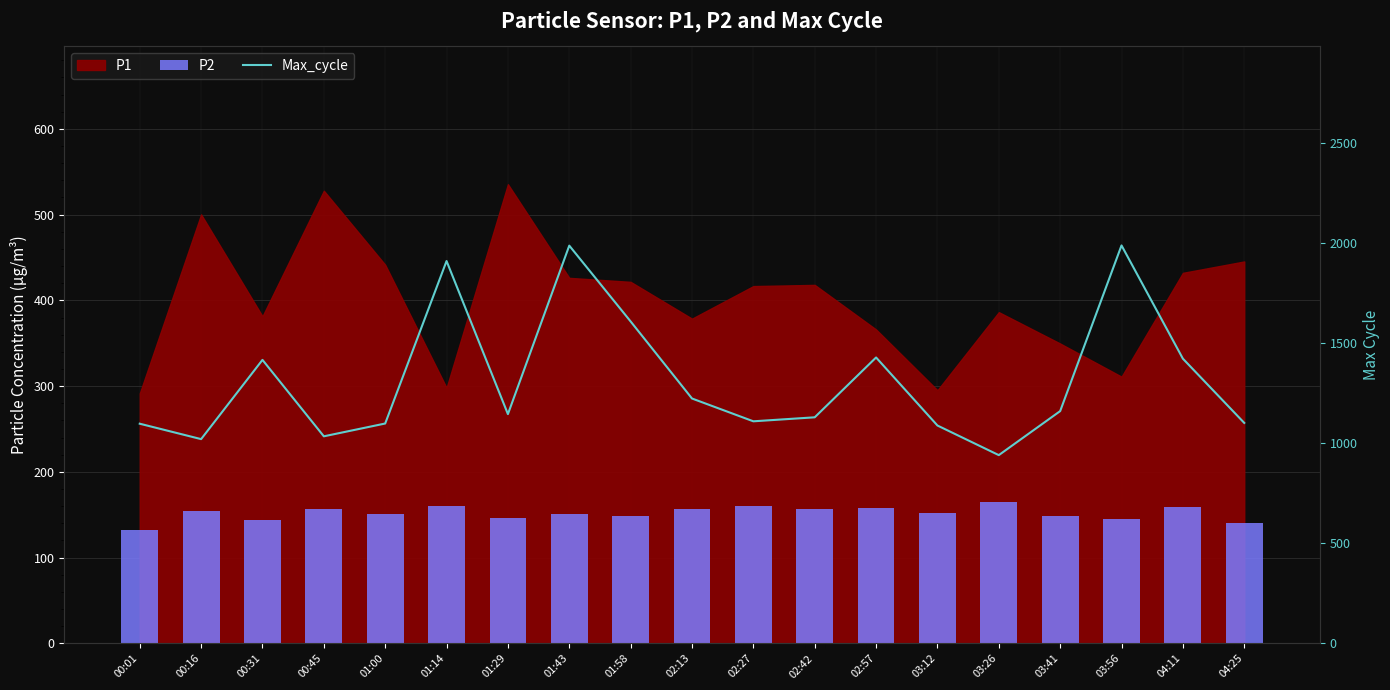

The P2 series shows 37.3 at 03:26. True or false?

False